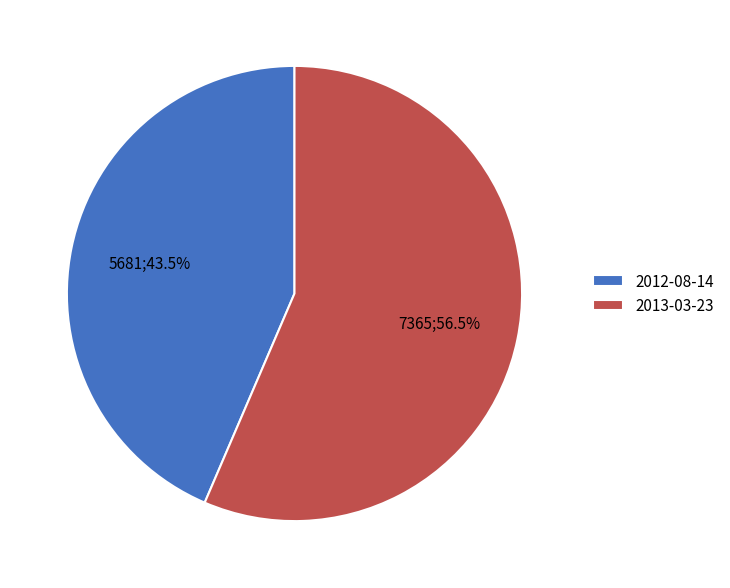

Rank the categories by value from lowest to highest.

2012-08-14, 2013-03-23